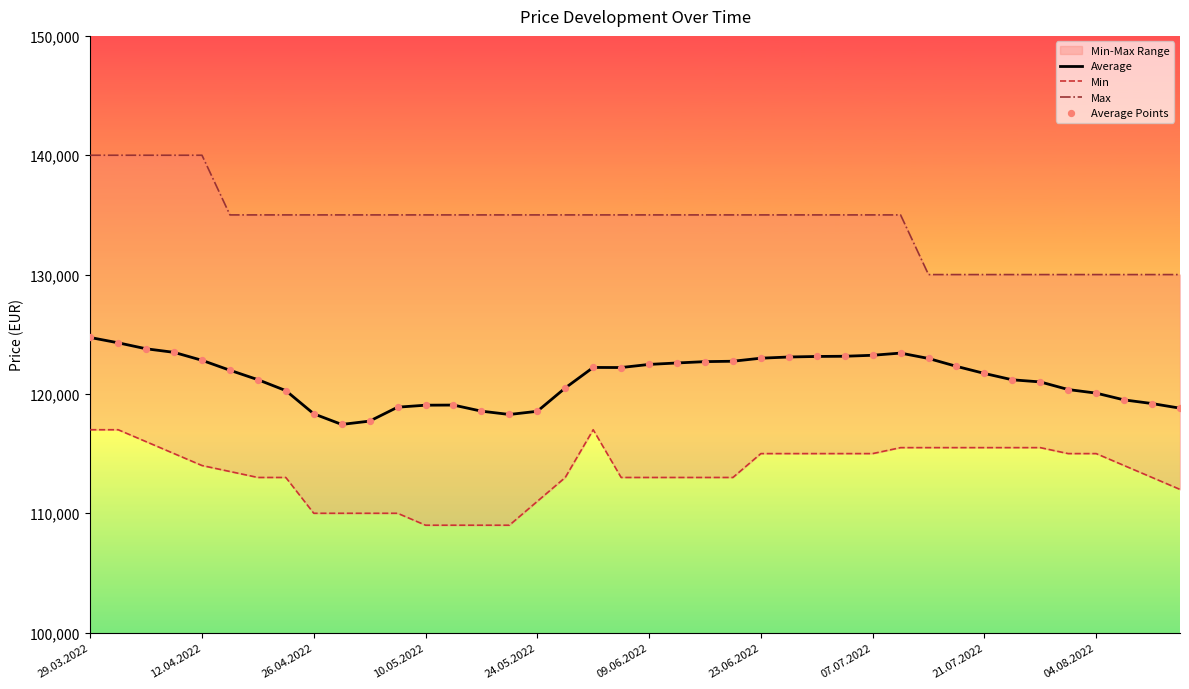

At how many categories does at least one series exceed 134410?

30